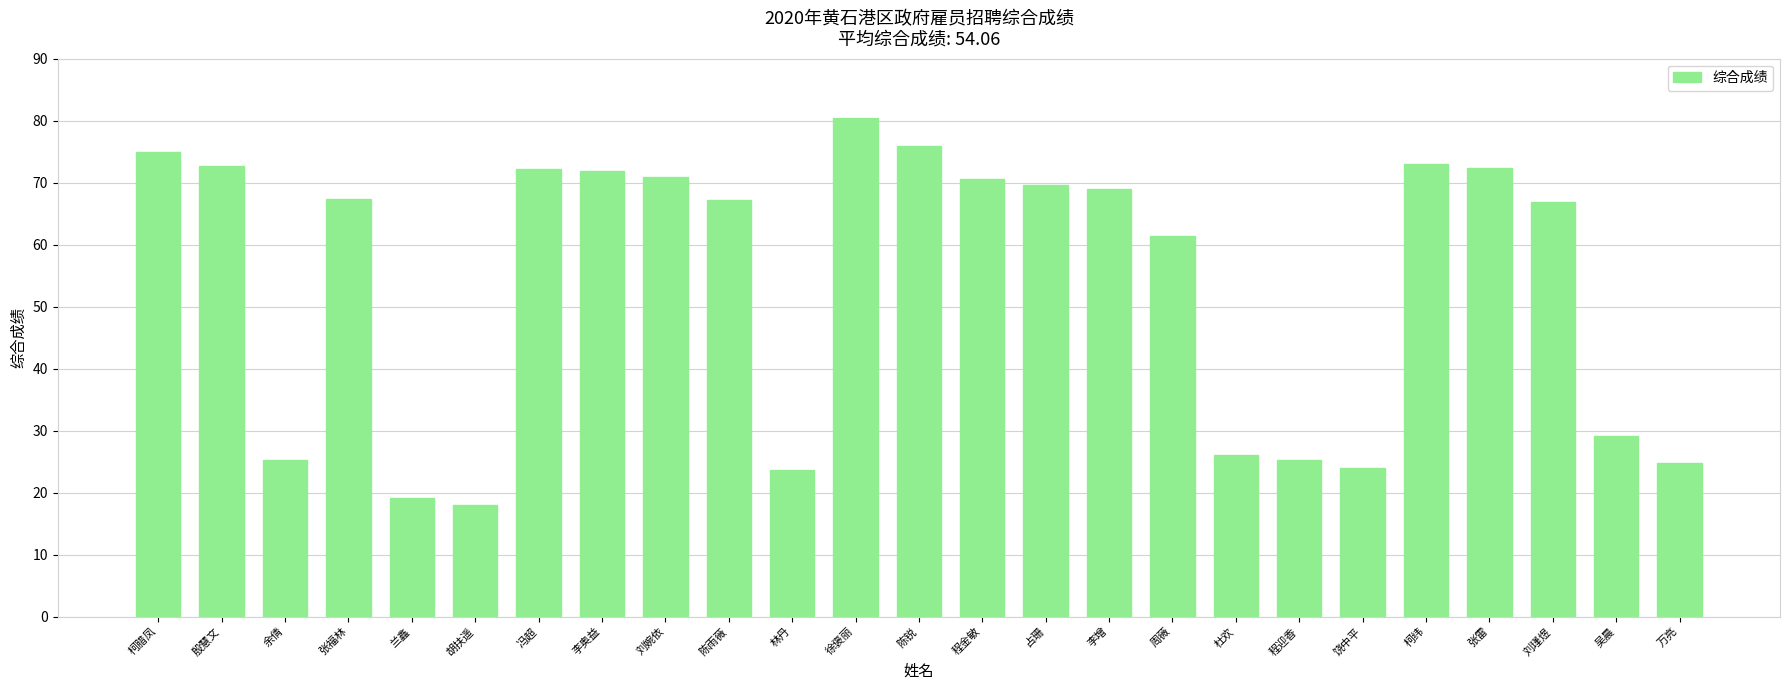

The chart shows a value of 36.7 at 饶中平. True or false?

False